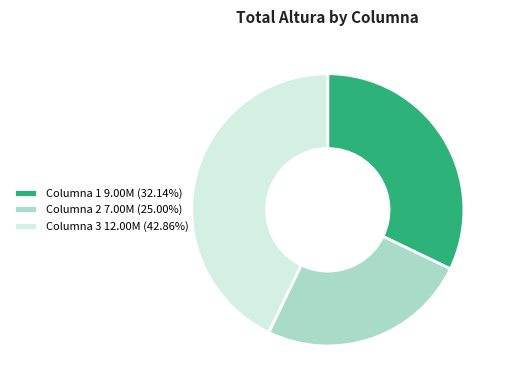

Combined, do Columna 2 7.00M (25.00%) and Columna 3 12.00M (42.86%) account for over 50%?

Yes